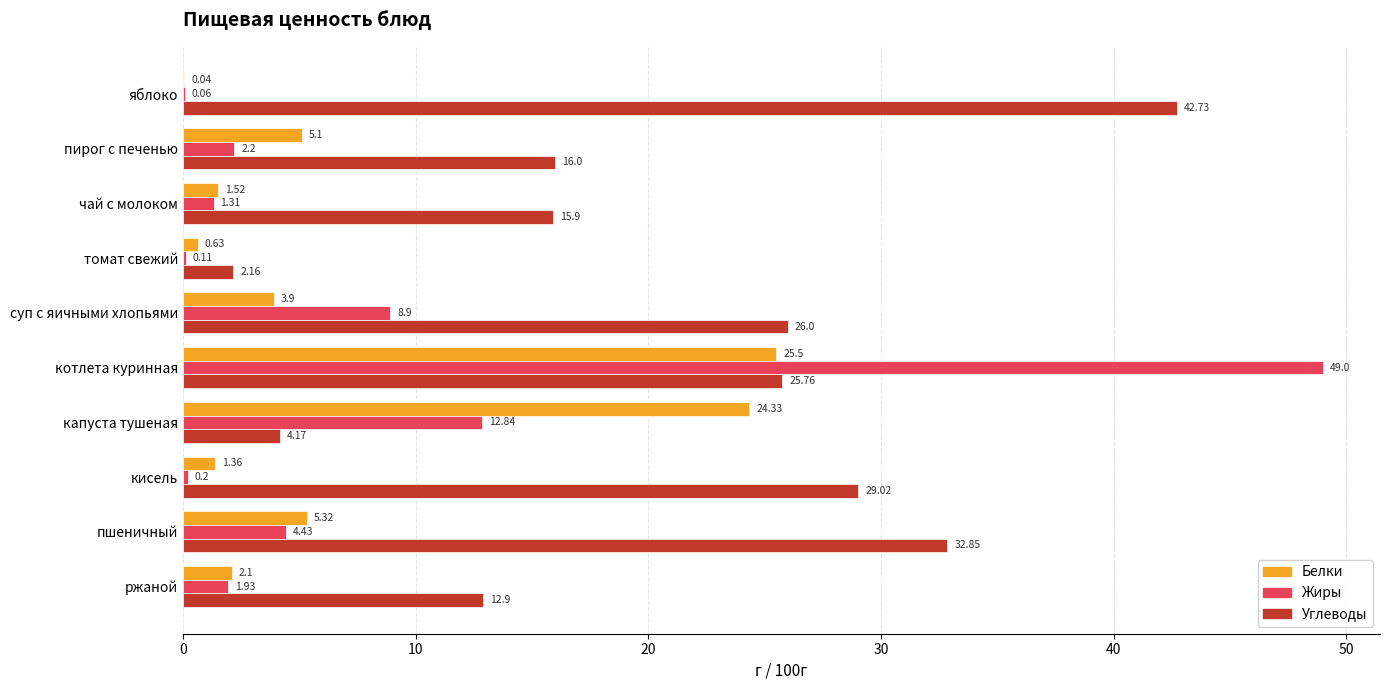

Which series has the largest total across all categories?

Углеводы